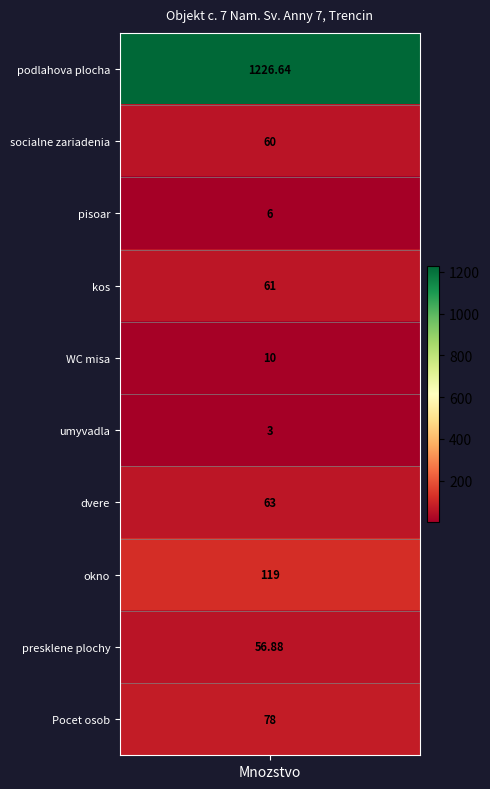

Is the value of umyvadla at 2 greater than the value of Pocet osob at 4?

No